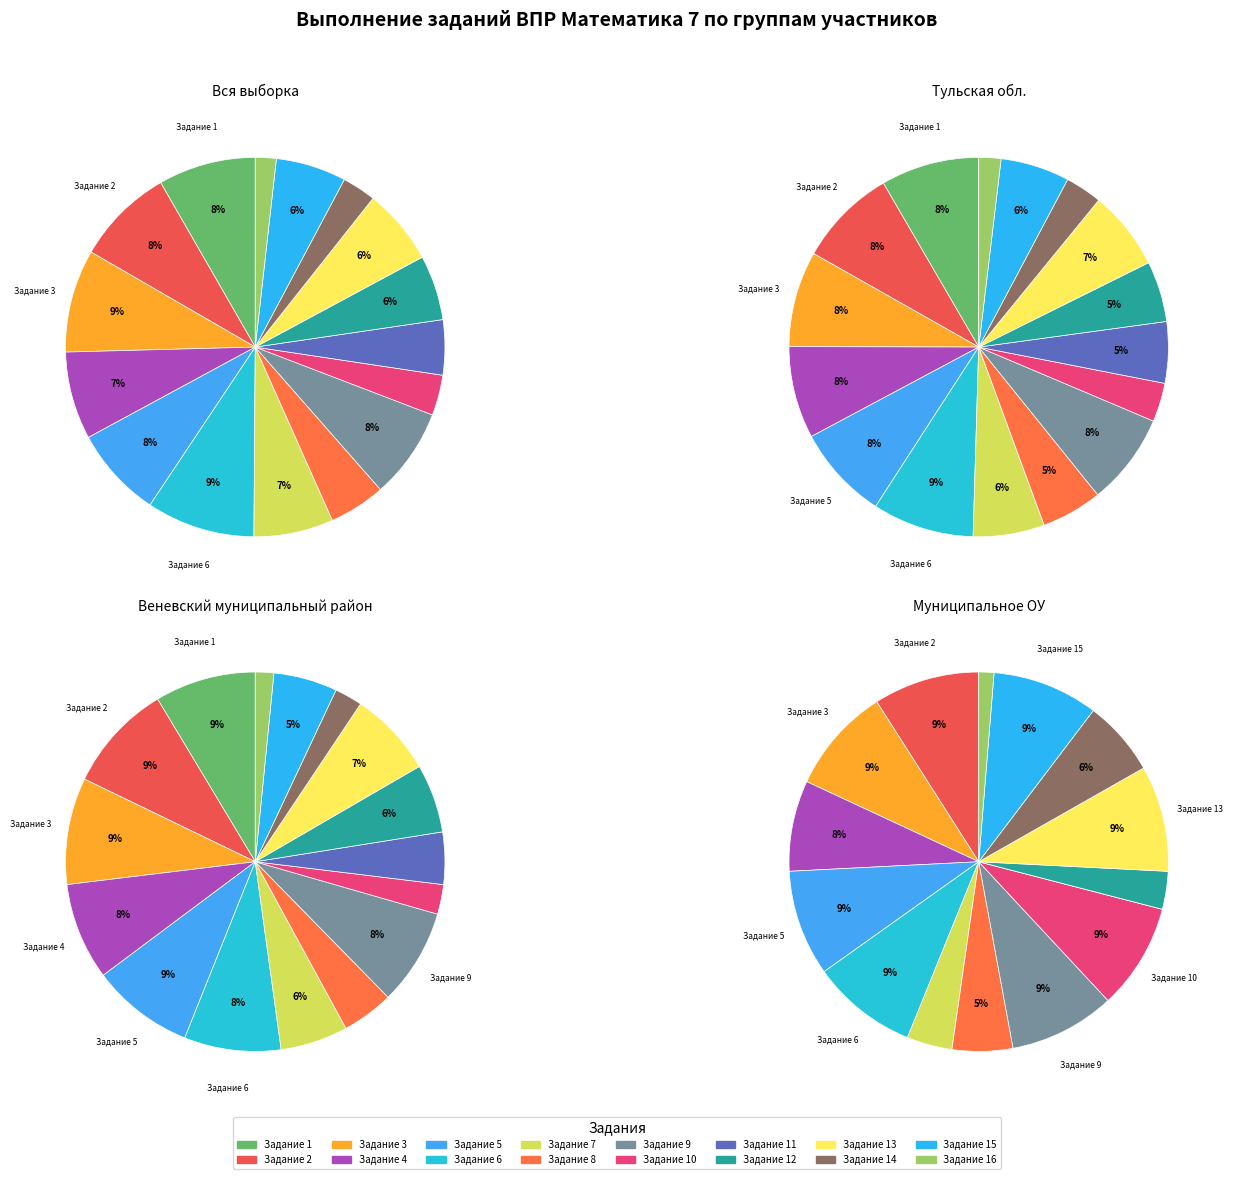

What is the total percentage of 10 and 9?

11.1%